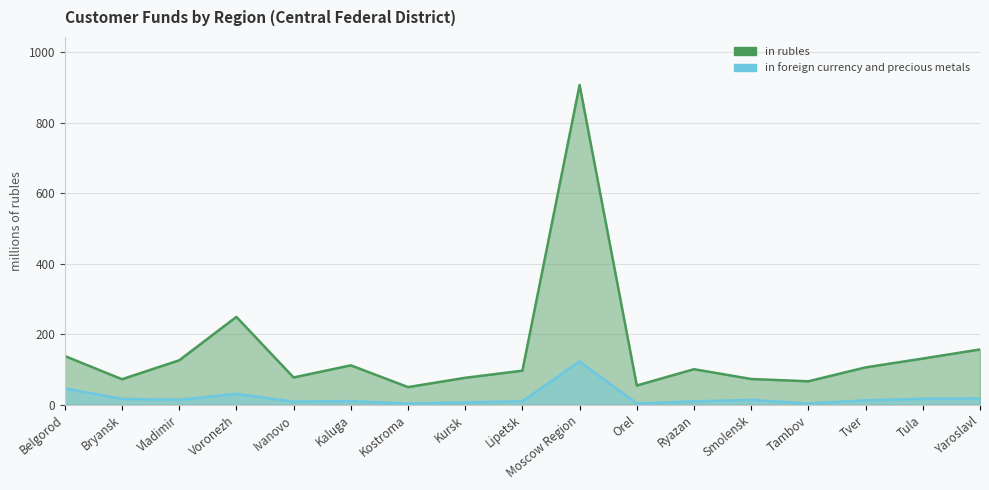

What is the label of the 16th point from the right?

Bryansk